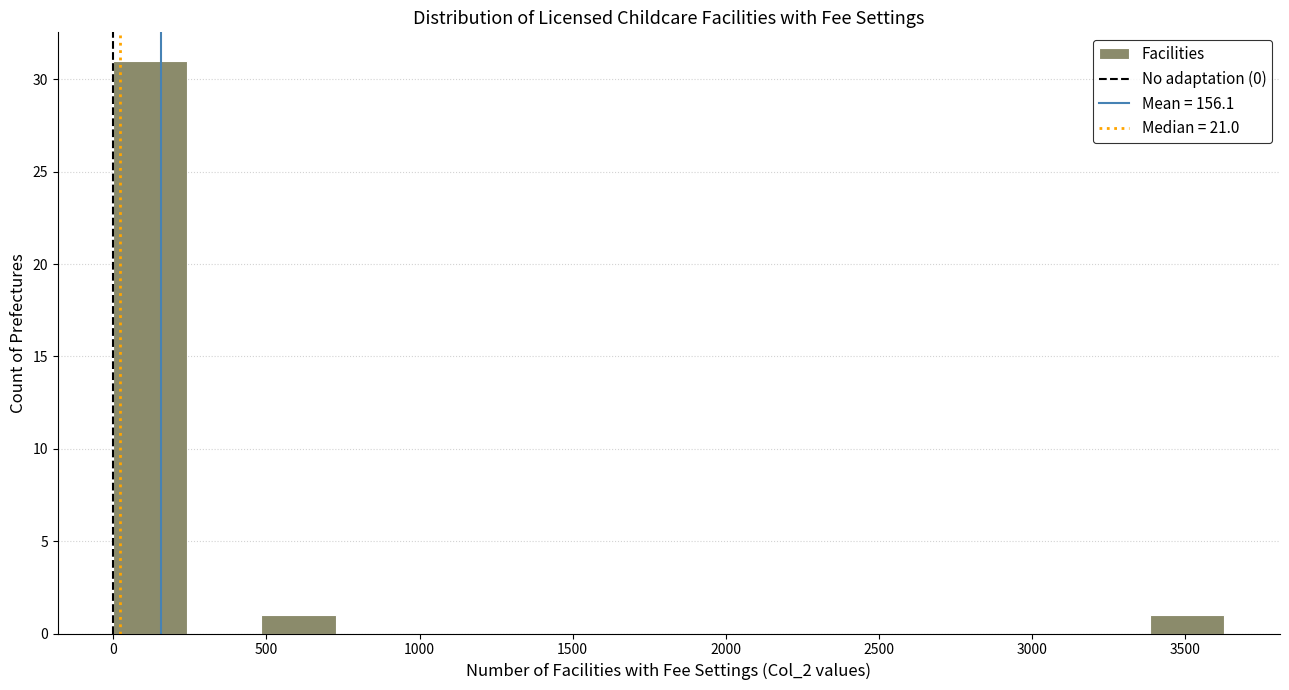

Reading left to right, list every bar in this chart as the range it spans on the x-axis followed by its height. Neither the bar edges nor the heights are printed on the chart, so give them approximately, as read against the axes.

0 to 250: 31
250 to 500: 0
500 to 750: 1
750 to 950: 0
950 to 1200: 0
1200 to 1450: 0
1450 to 1700: 0
1700 to 1950: 0
1950 to 2200: 0
2200 to 2400: 0
2400 to 2650: 0
2650 to 2900: 0
2900 to 3150: 0
3150 to 3400: 0
3400 to 3650: 1